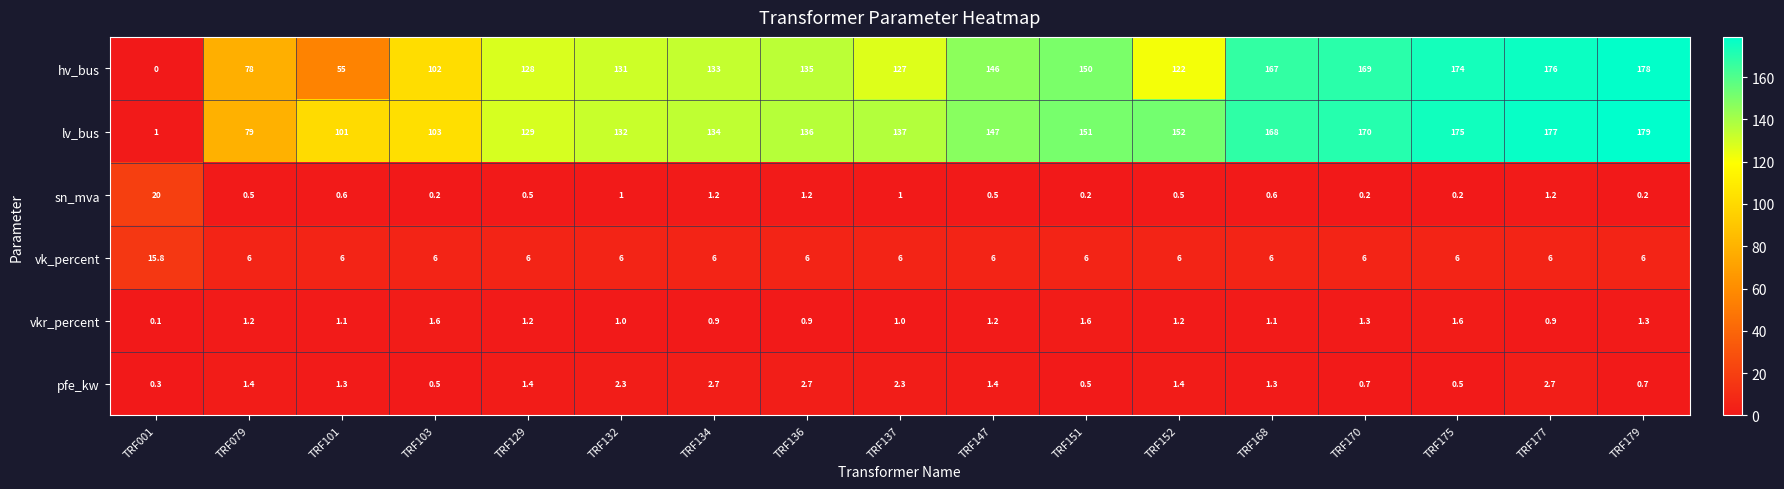

What is the difference between the highest and lowest values at TRF179?

178.8